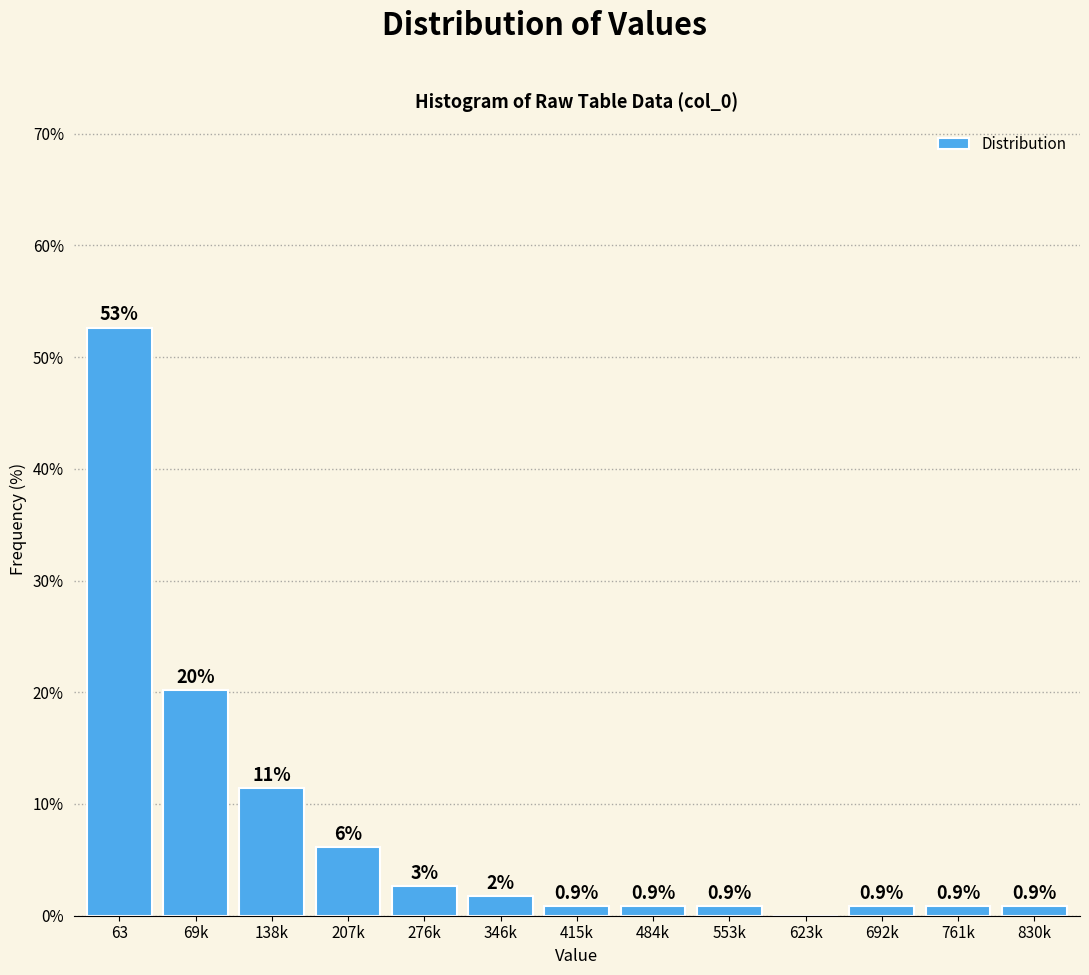

At which category does the chart reach its peak across all series?

63